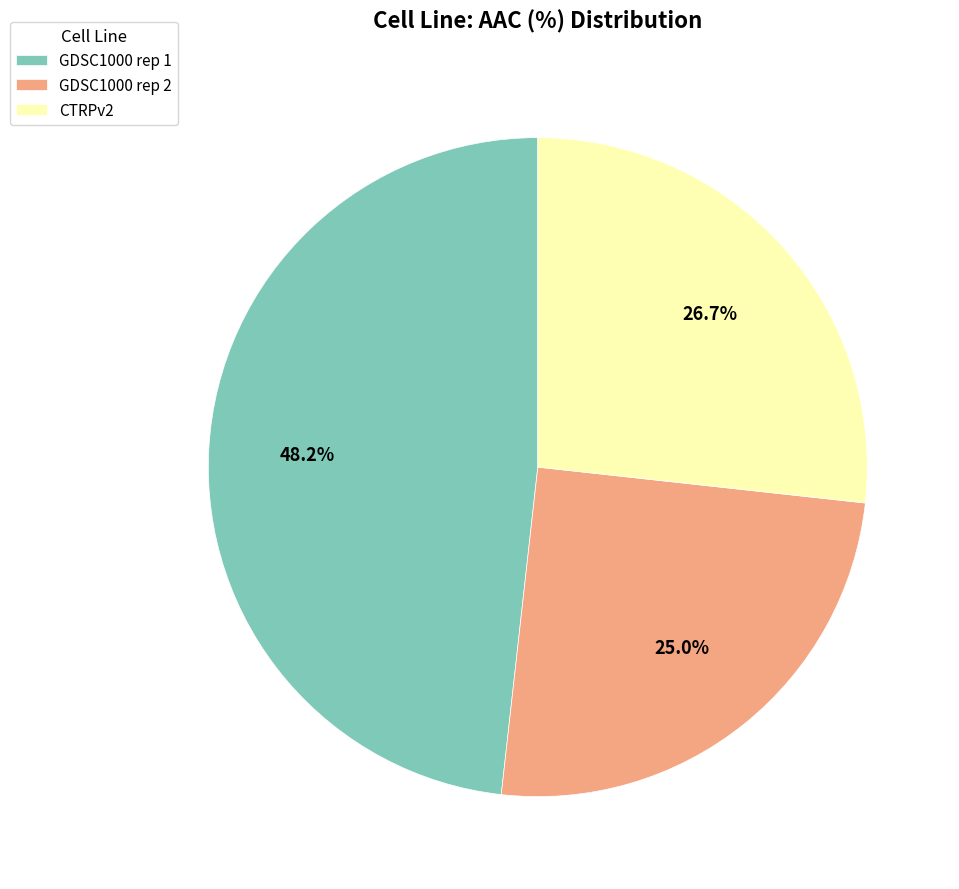

How many segments does this pie chart have?

3